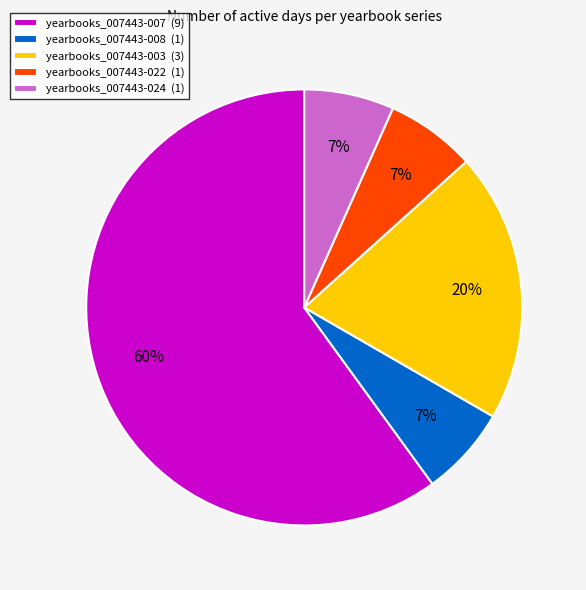

Is it true that yearbooks_007443-003 (3) is 20% of the pie?

True